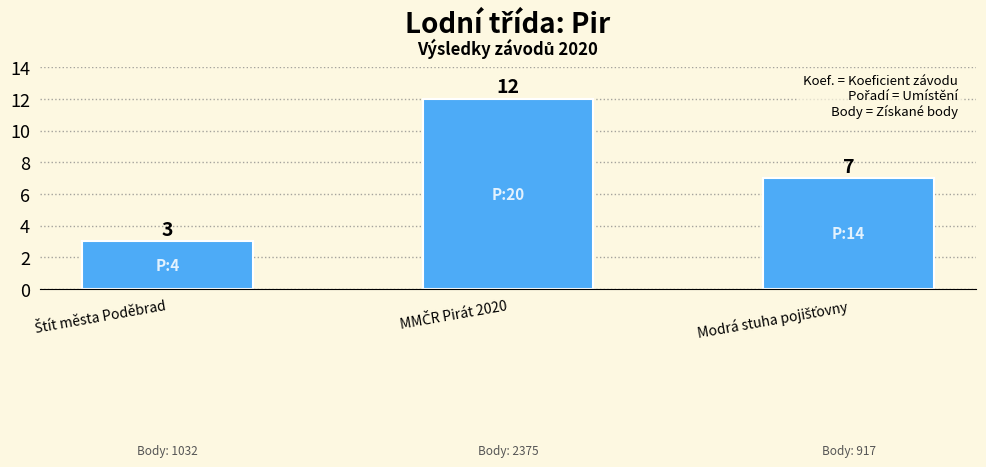

How many bars are there in total?

3